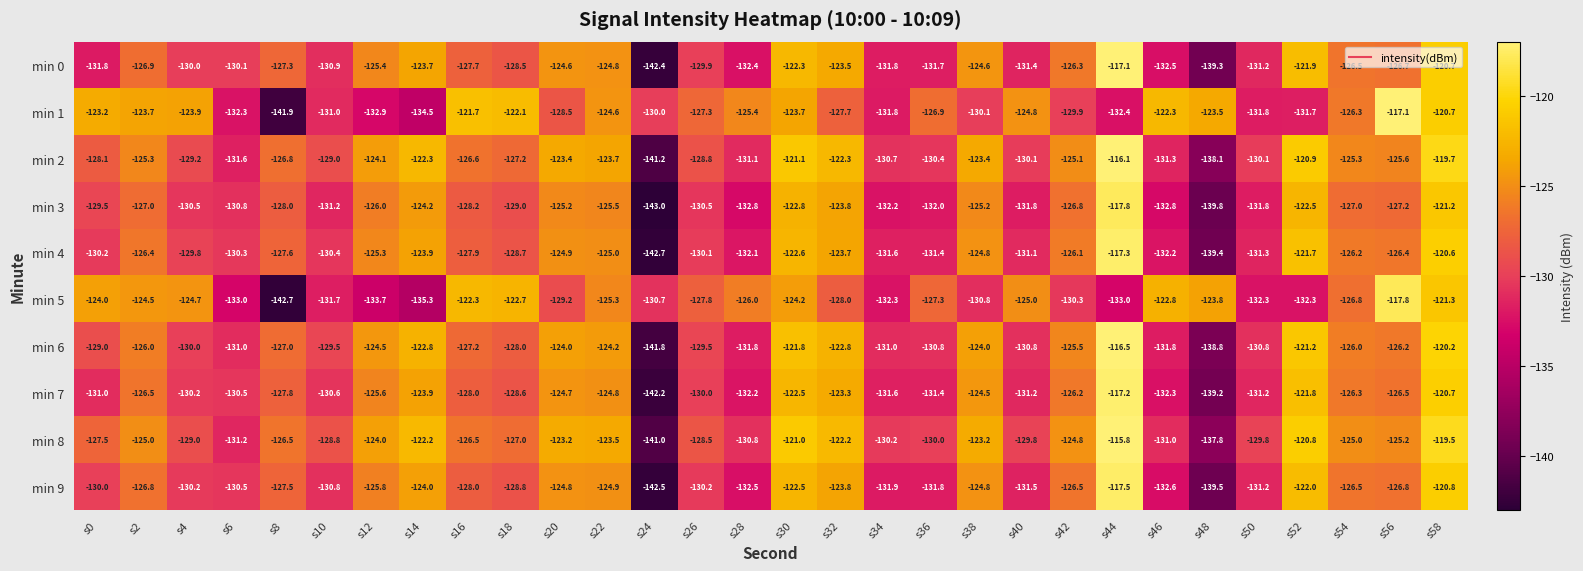

Which category has the highest value across all series?

s44